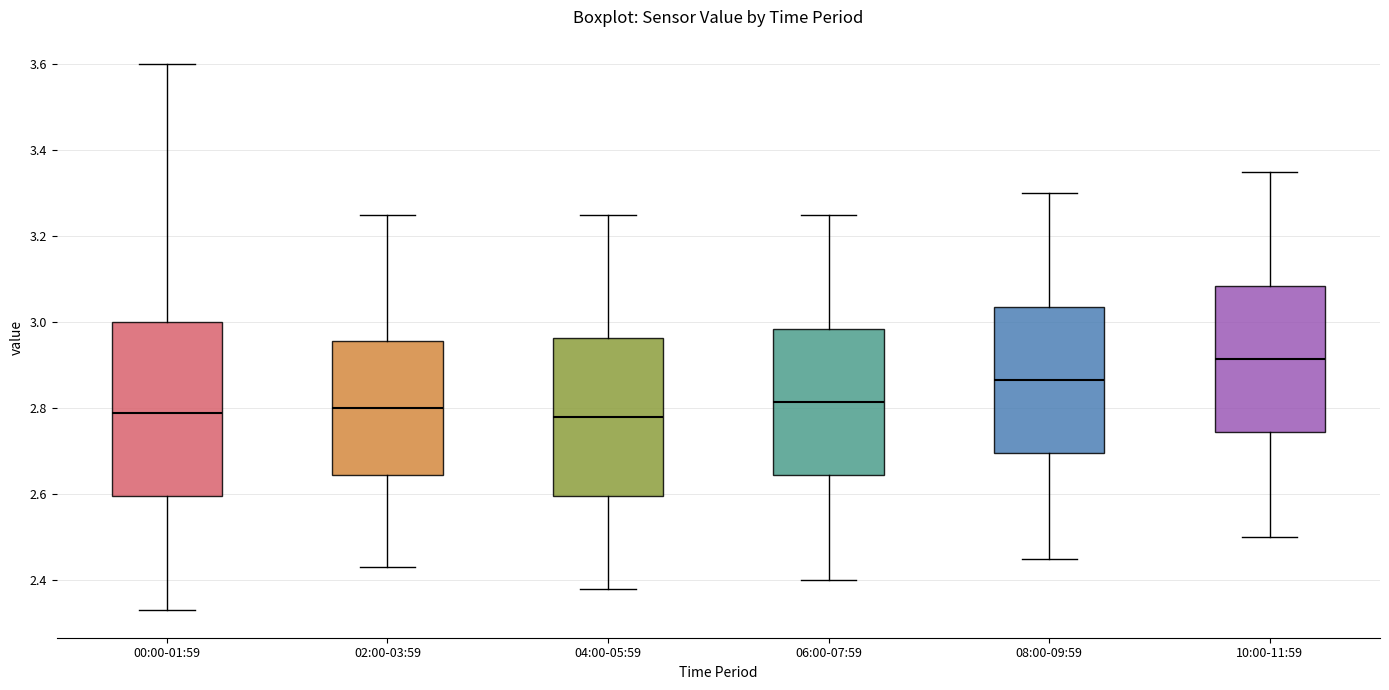

Reading left to right, transcribe this box plot: for each box, give where its median line is, the range the box spans, and where its two whiskers end, as read against the y-axis. The values are not printed on the chart, so give them approximately, as read against the axis.

00:00-01:59: median 2.80, box 2.60 to 3.00, whiskers 2.34 to 3.60
02:00-03:59: median 2.80, box 2.64 to 2.96, whiskers 2.44 to 3.26
04:00-05:59: median 2.78, box 2.60 to 2.96, whiskers 2.38 to 3.26
06:00-07:59: median 2.82, box 2.64 to 2.98, whiskers 2.40 to 3.26
08:00-09:59: median 2.86, box 2.70 to 3.04, whiskers 2.46 to 3.30
10:00-11:59: median 2.92, box 2.74 to 3.08, whiskers 2.50 to 3.36